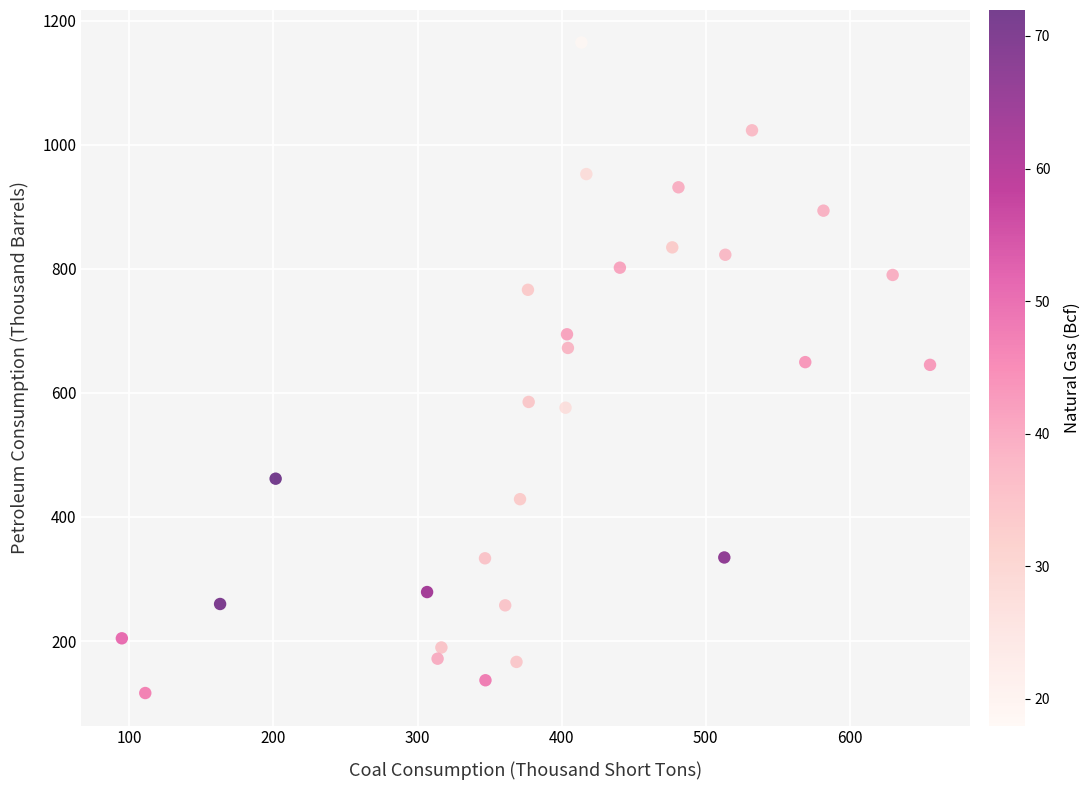

What is the range of X values (max minus min)?

560.8